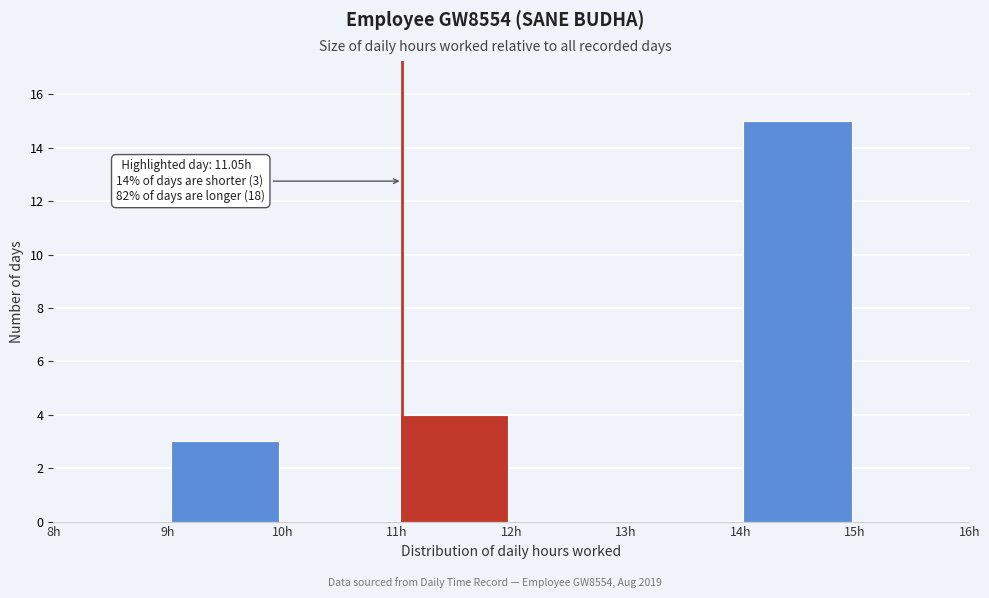

Which range on the x-axis has the tallest bar?

14 to 15